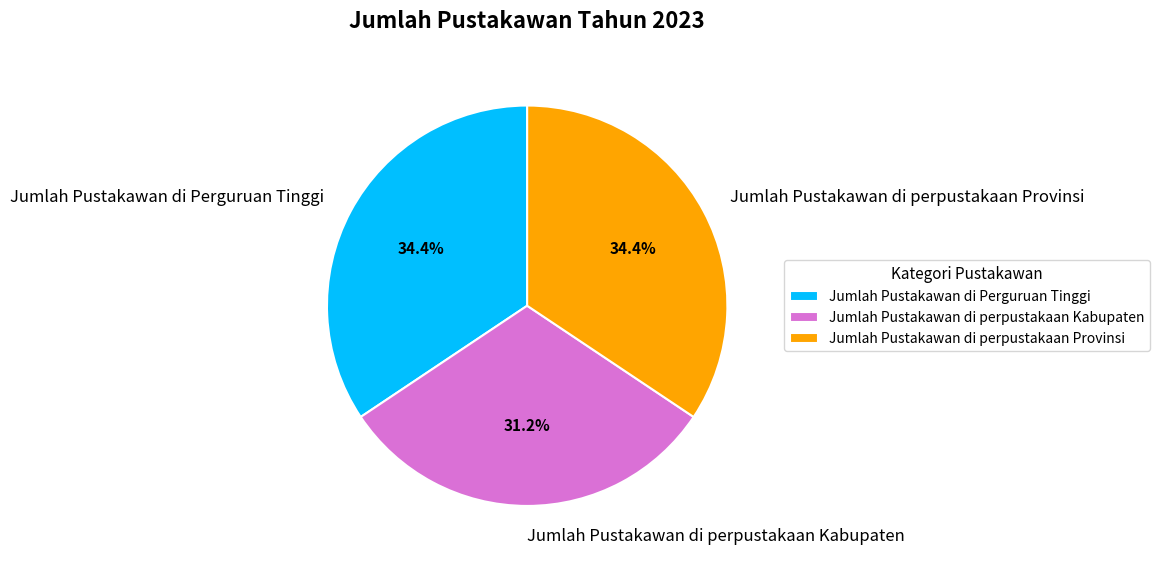

How many slices are in this pie chart?

3